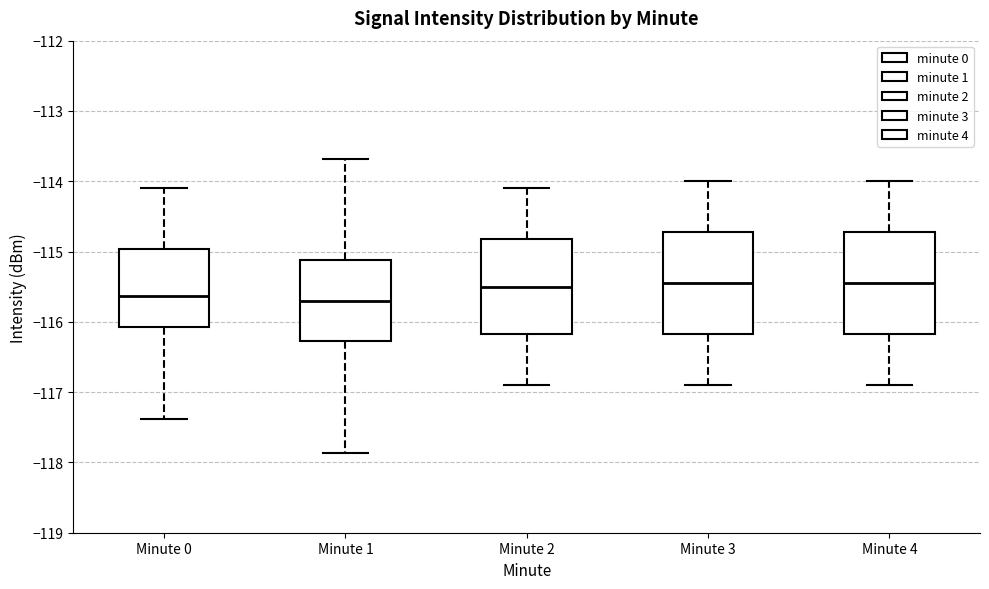

Reading left to right, transcribe this box plot: for each box, give where its median line is, the range the box spans, and where its two whiskers end, as read against the y-axis. The values are not printed on the chart, so give them approximately, as read against the axis.

Minute 0: median -115.6, box -116.1 to -115.0, whiskers -117.4 to -114.1
Minute 1: median -115.7, box -116.3 to -115.1, whiskers -117.9 to -113.7
Minute 2: median -115.5, box -116.2 to -114.8, whiskers -116.9 to -114.1
Minute 3: median -115.4, box -116.2 to -114.7, whiskers -116.9 to -114.0
Minute 4: median -115.4, box -116.2 to -114.7, whiskers -116.9 to -114.0